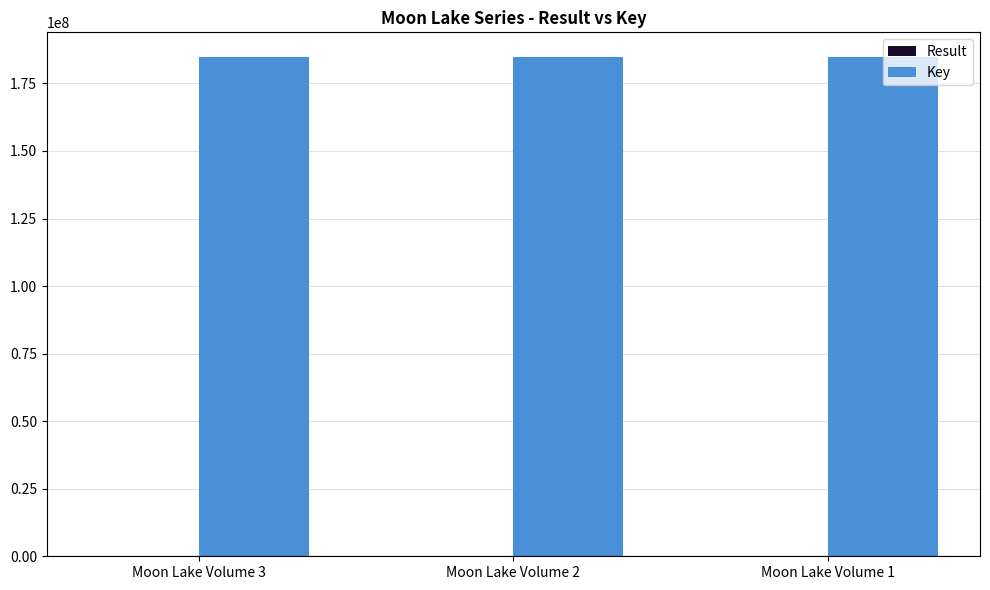

What is the maximum value shown in the chart?

184662904